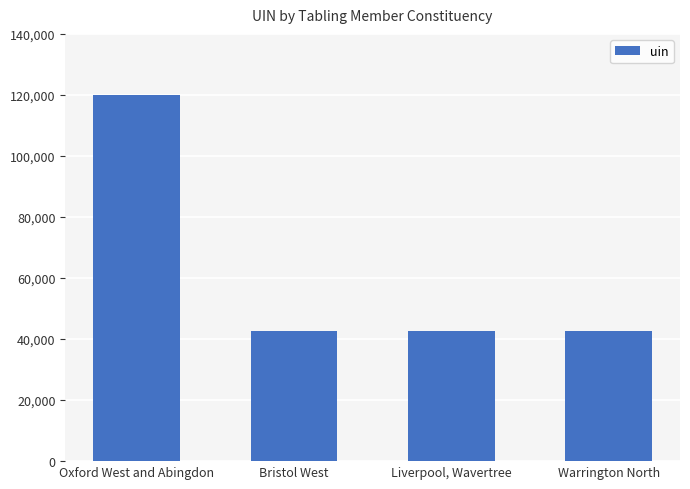

What value does the data have at Oxford West and Abingdon?

119824